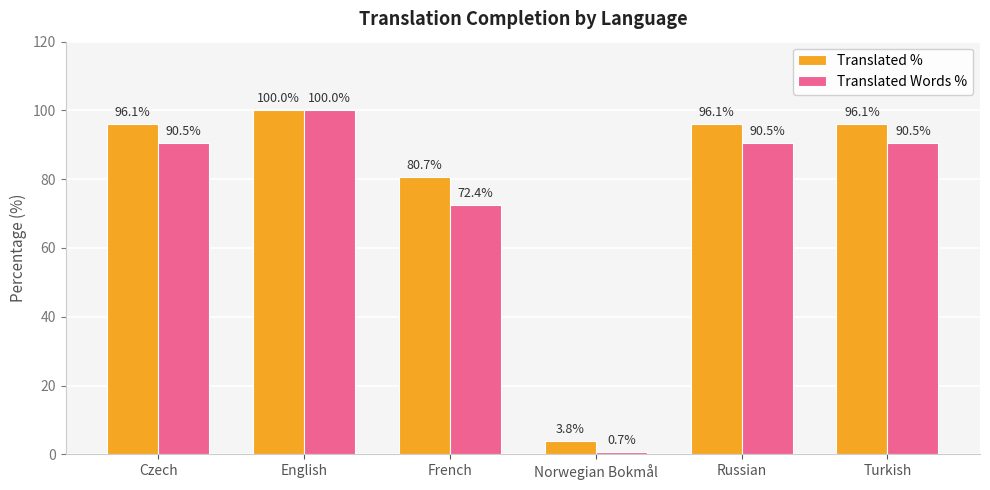

What is the label of the 2nd bar from the right?

Russian